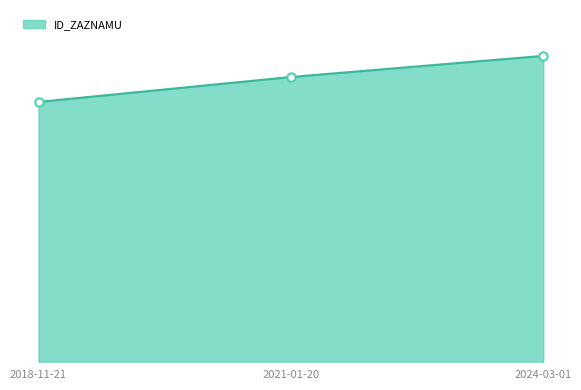

List the labels in order of value, largest first.

2024-03-01, 2021-01-20, 2018-11-21